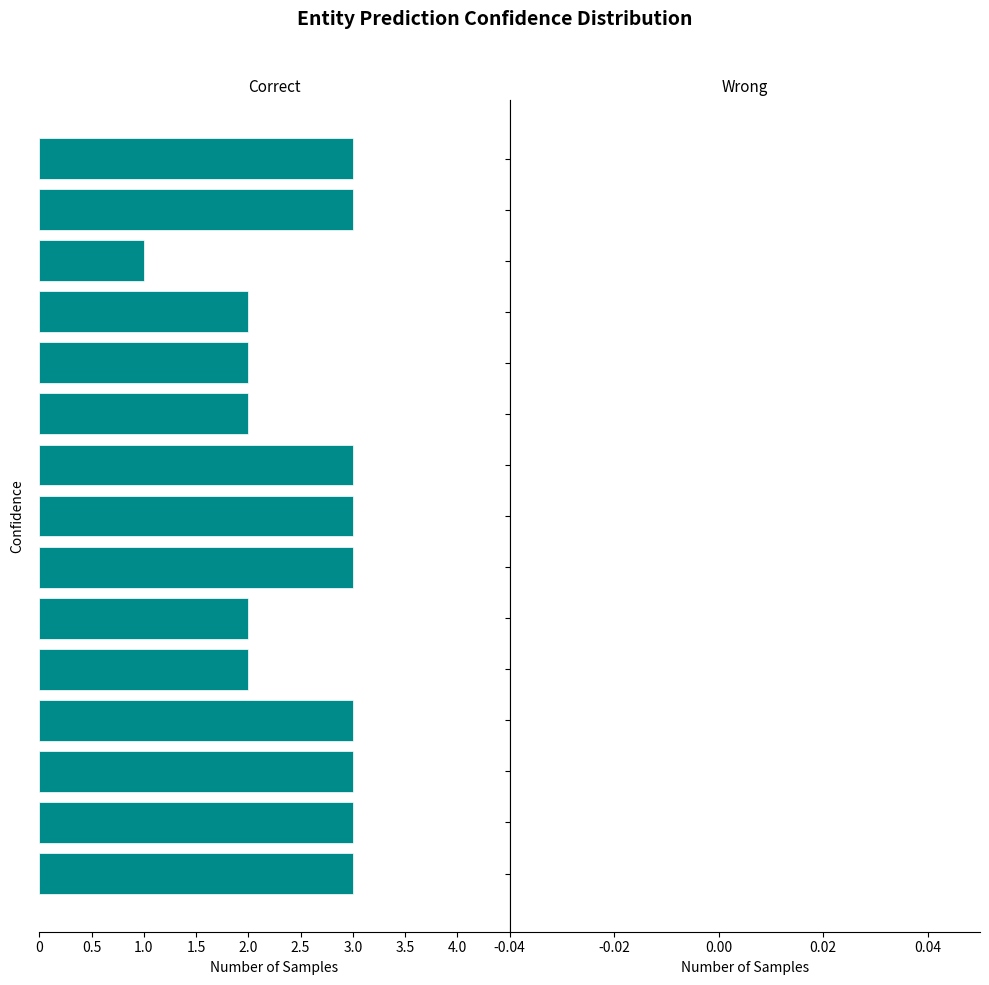

Does the chart contain any negative values?

Yes